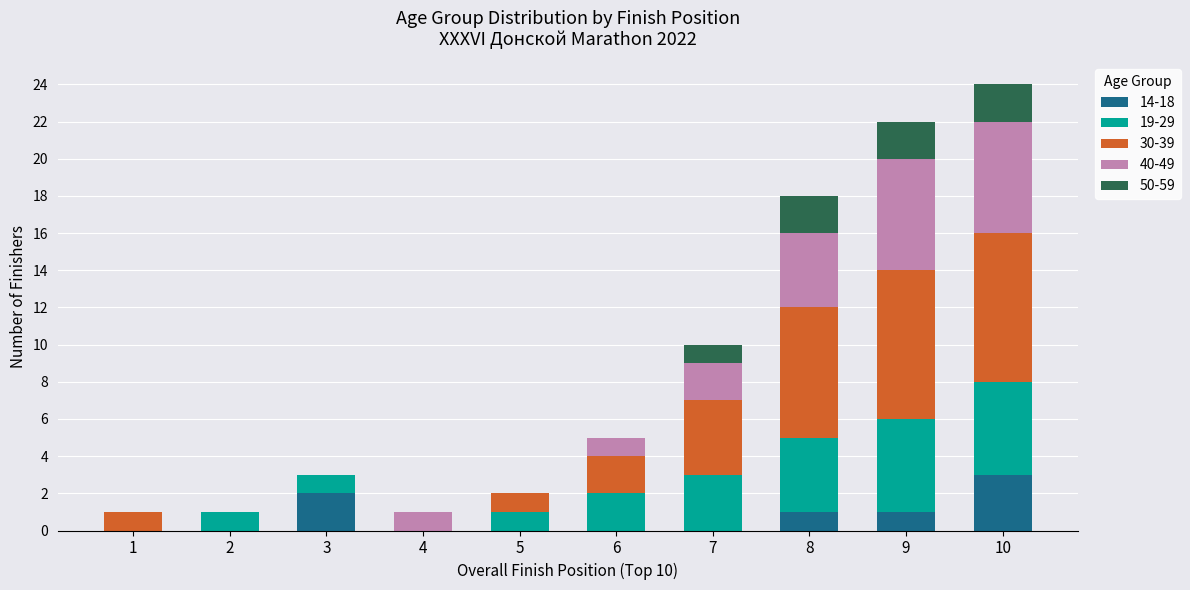

Count the 14-18 values in the range 0 to 1.

8